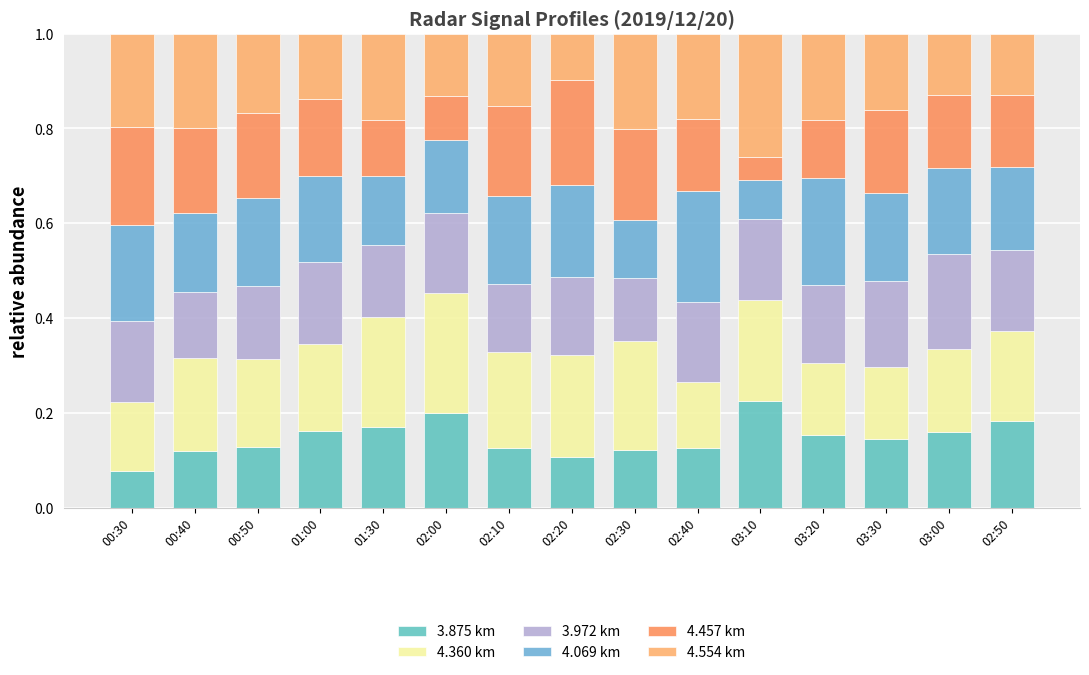

The value of 3.875 km at 02:40 is 0.1. True or false?

False